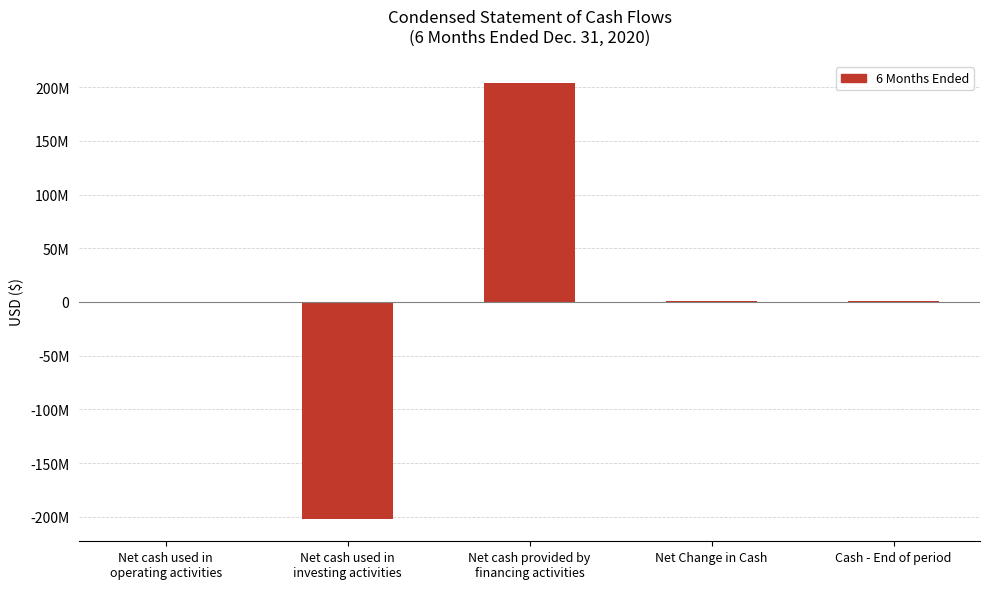

Does the chart contain any negative values?

Yes